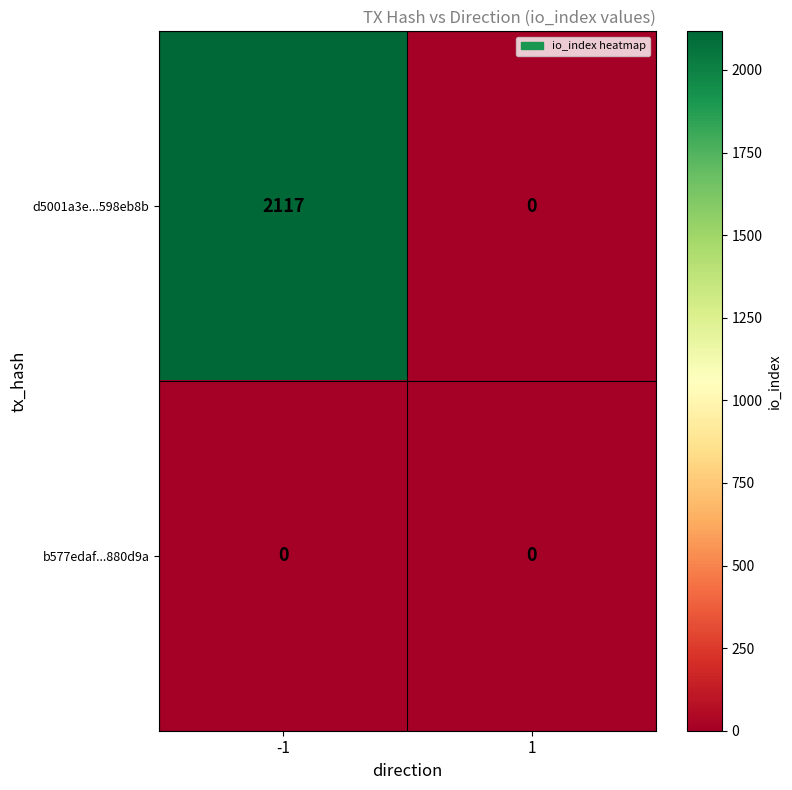

Reading right to left, extract all data points from this chart.

d5001a3e...598eb8b: 0	2117
b577edaf...880d9a: 0	0